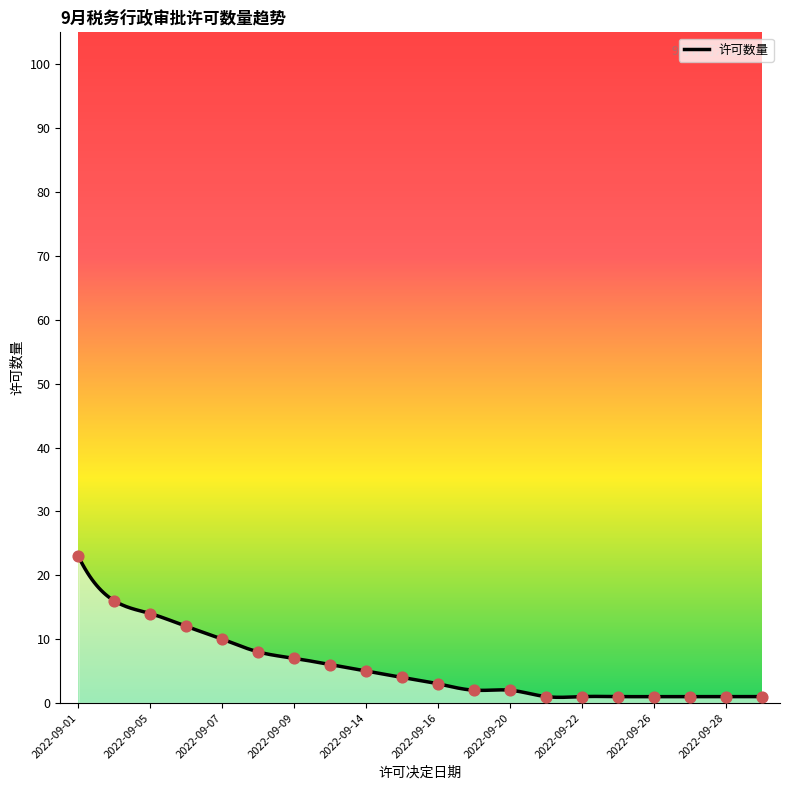

What is the change in value from 2022-09-06 to 2022-09-20?

-10